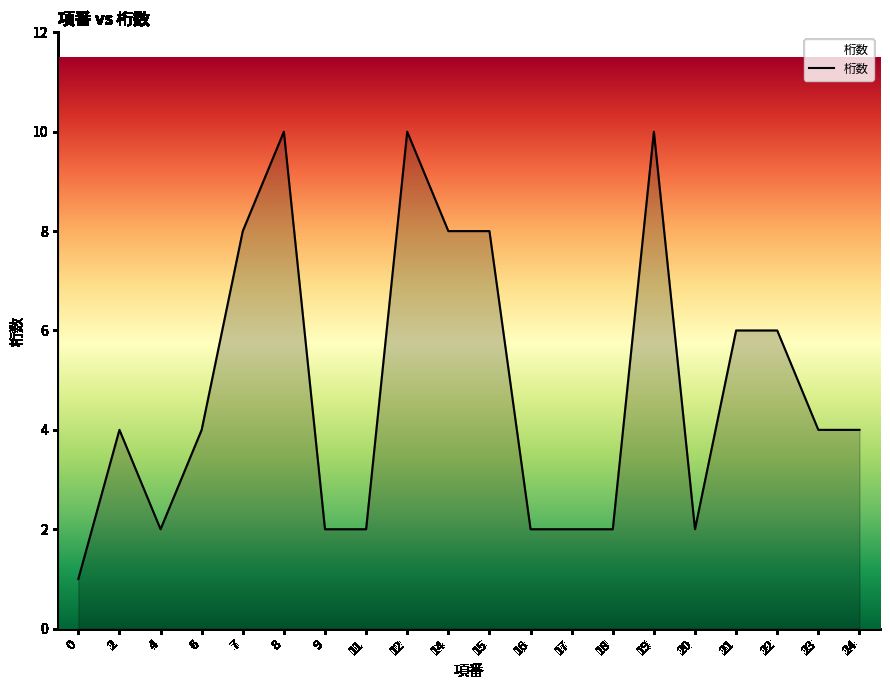

The value at 11 is 2. True or false?

True